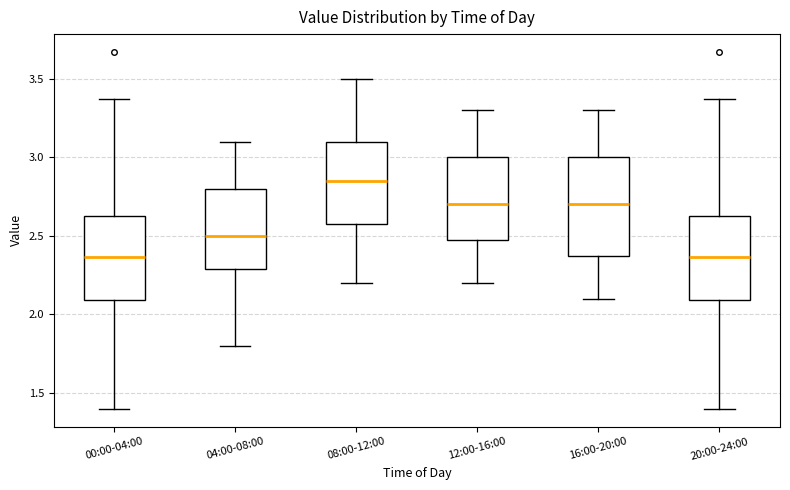

Reading left to right, transcribe this box plot: for each box, give where its median line is, the range the box spans, and where its two whiskers end, as read against the y-axis. The values are not printed on the chart, so give them approximately, as read against the axis.

00:00-04:00: median 2.35, box 2.10 to 2.65, whiskers 1.40 to 3.35
04:00-08:00: median 2.50, box 2.30 to 2.80, whiskers 1.80 to 3.10
08:00-12:00: median 2.85, box 2.60 to 3.10, whiskers 2.20 to 3.50
12:00-16:00: median 2.70, box 2.50 to 3.00, whiskers 2.20 to 3.30
16:00-20:00: median 2.70, box 2.40 to 3.00, whiskers 2.10 to 3.30
20:00-24:00: median 2.35, box 2.10 to 2.65, whiskers 1.40 to 3.35